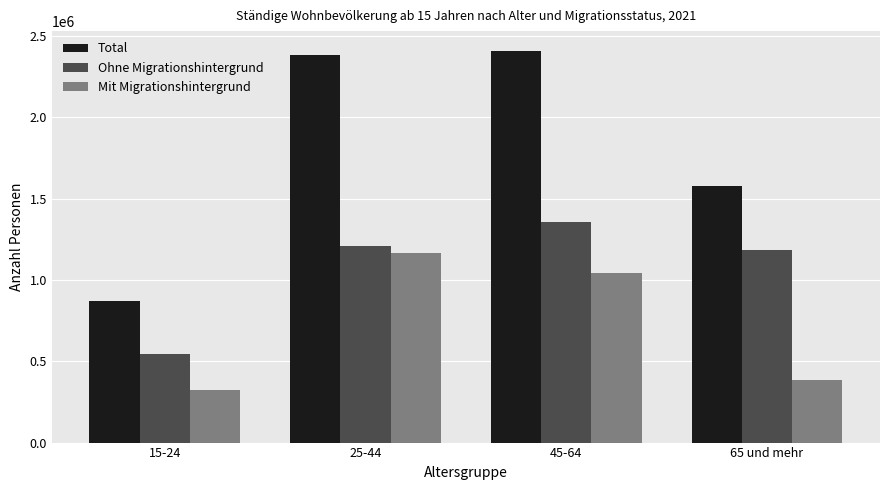

Reading left to right, transcribe all the data shown in this chart.

Total: 15-24=871323	25-44=2383697	45-64=2410708	65 und mehr=1577827
Ohne Migrationshintergrund: 15-24=543719	25-44=1207884	45-64=1357622	65 und mehr=1185513
Mit Migrationshintergrund: 15-24=322766	25-44=1163990	45-64=1040260	65 und mehr=382422